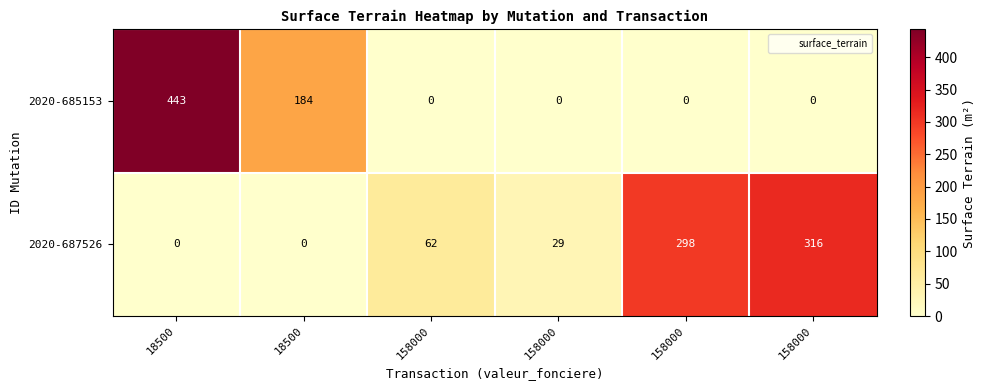

At how many categories does at least one series exceed 123?

4